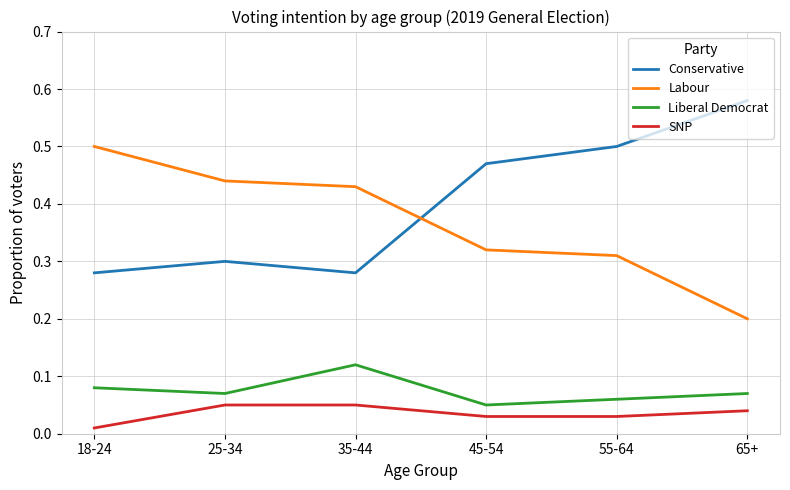

True or false: Conservative has a value of 0.3 at 18-24.

True